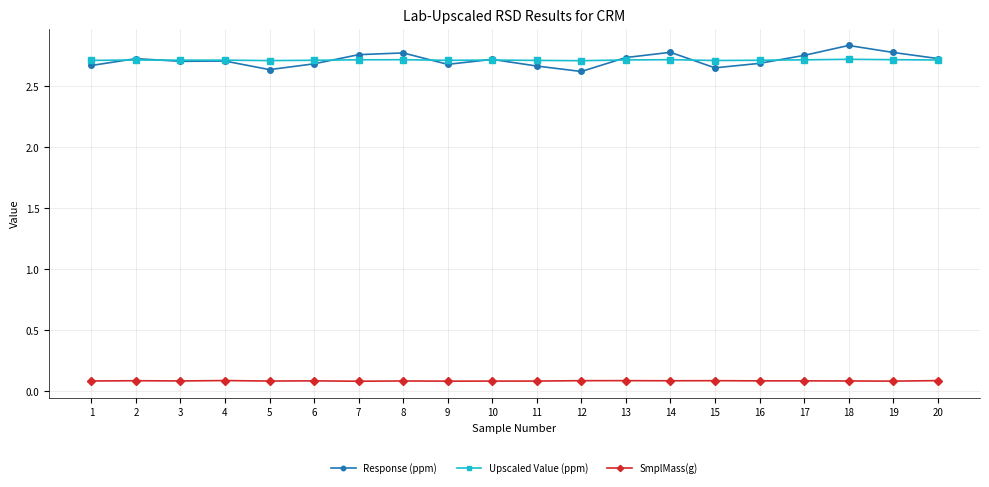

How many SmplMass(g) values are between 0 and 1?

20